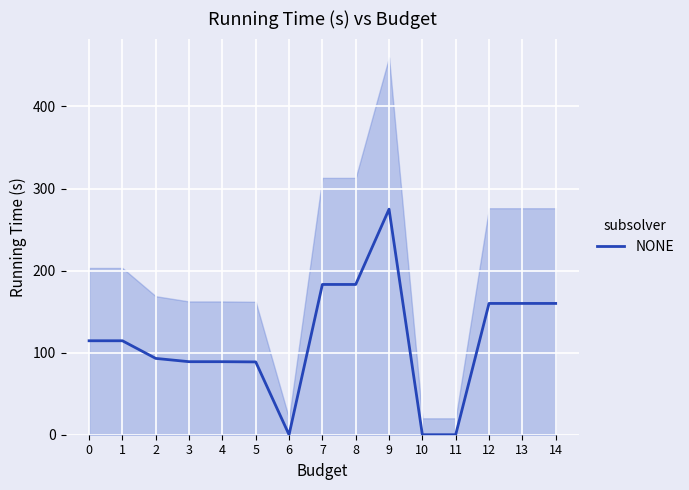

What is the average value?

114.0